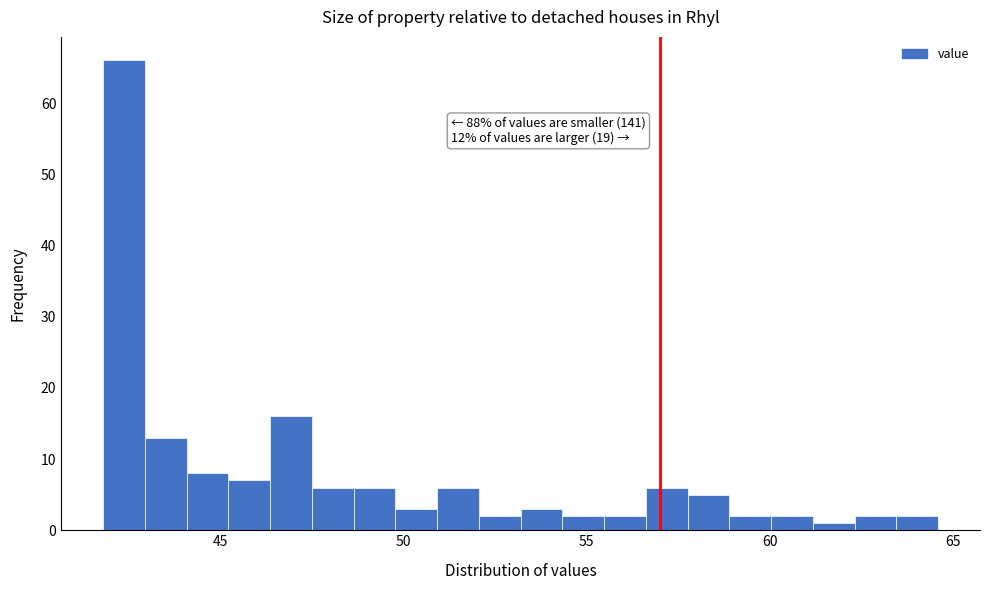

Around what value on the x-axis is the tallest bar? Give the approximate position of its centre, as read against the axis.

42.5